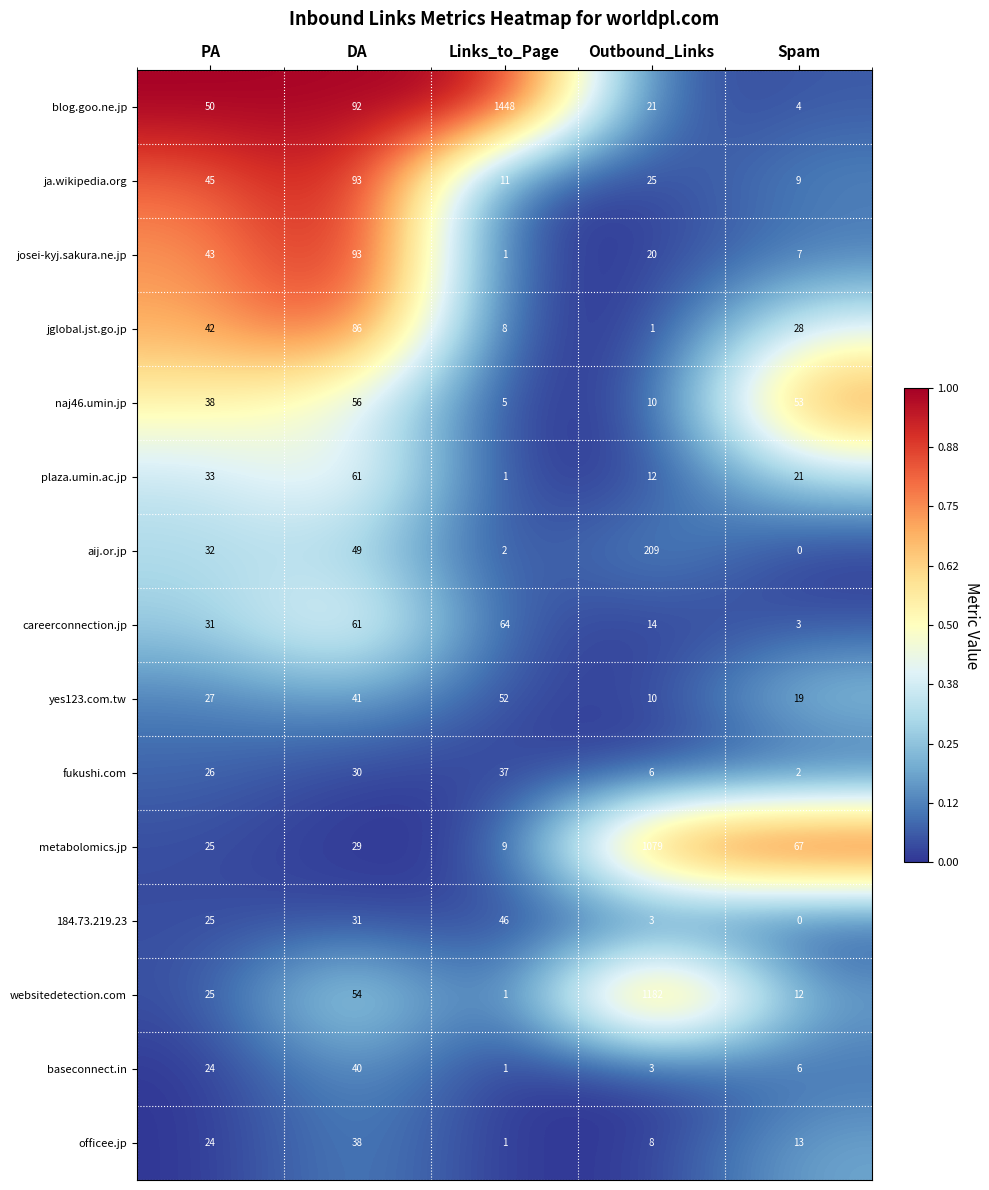

At which label does plaza.umin.ac.jp reach its peak?

DA